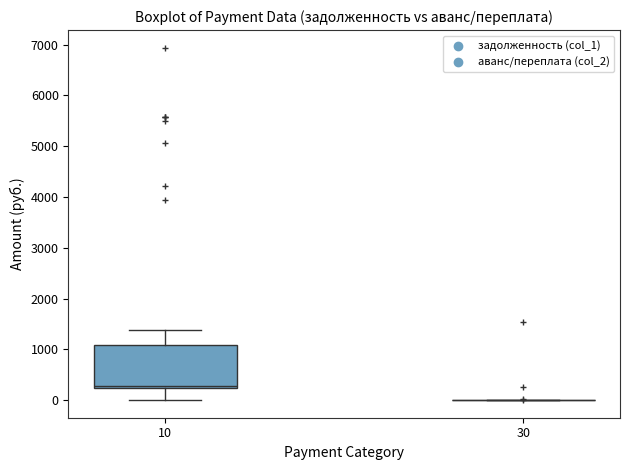

Reading left to right, transcribe this box plot: for each box, give where its median line is, the range the box spans, and where its two whiskers end, as read against the y-axis. The values are not printed on the chart, so give them approximately, as read against the axis.

10: median 300, box 200 to 1100, whiskers 0 to 1400
30: box collapsed to a line at 0, whiskers 0 to 0